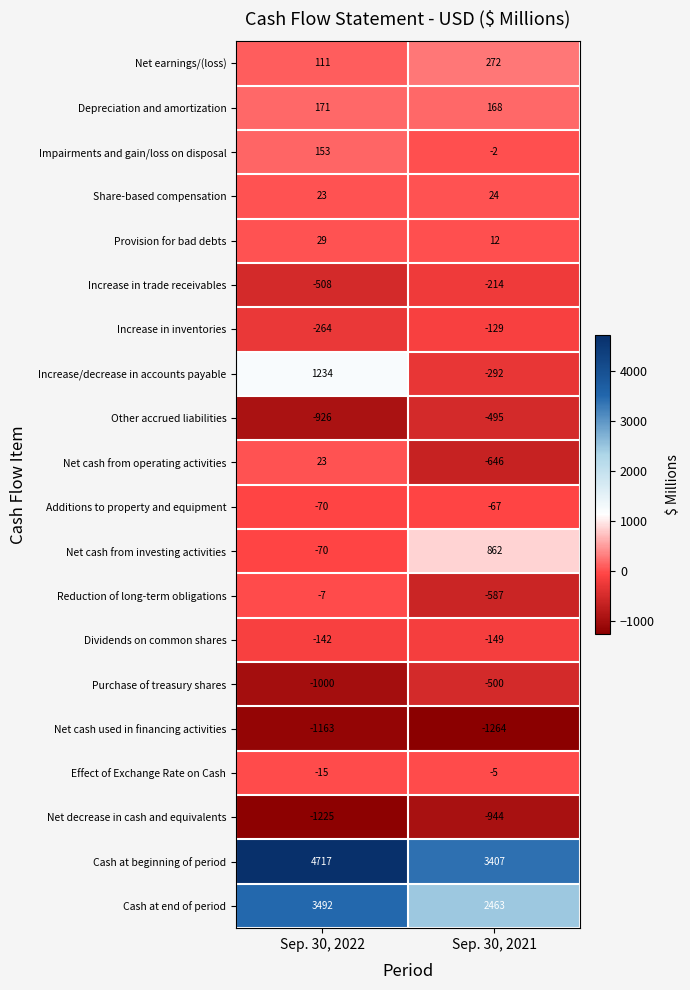

Which label corresponds to the smallest value in the chart?

Sep. 30, 2021